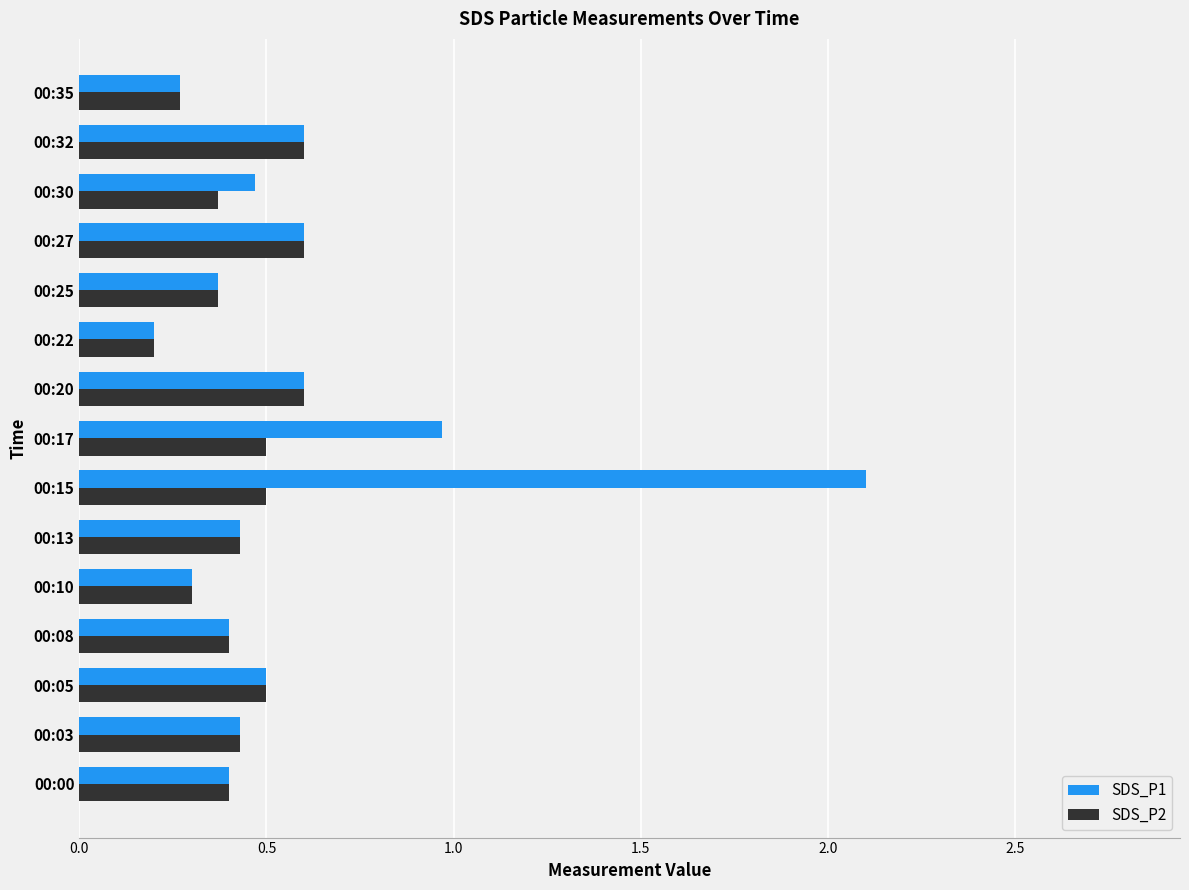

List the series in order of their overall mean, lowest first.

SDS_P2, SDS_P1